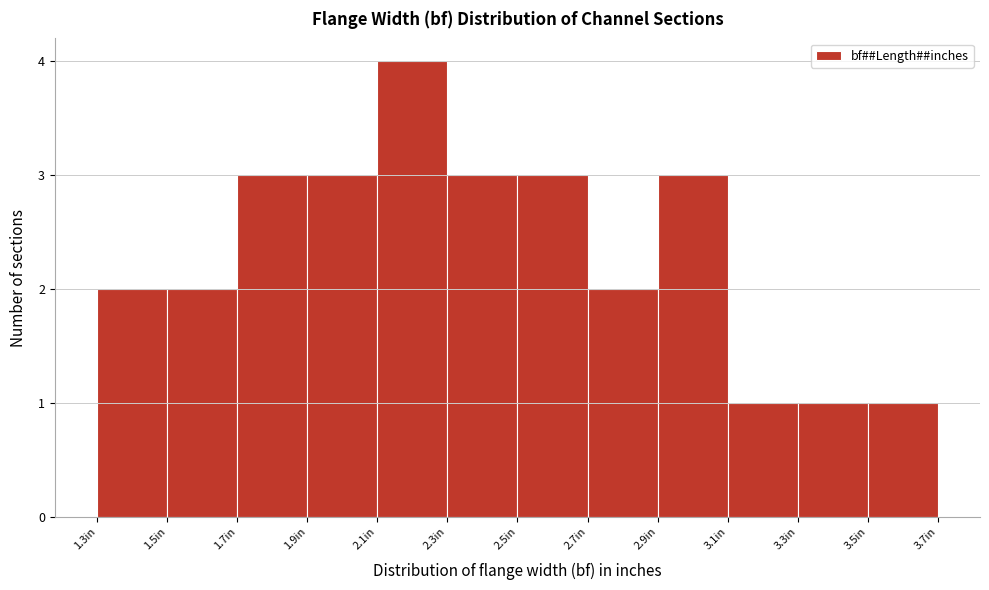

Reading left to right, list every bar in this chart as the range it spans on the x-axis followed by its height. The values are not printed on the chart, so give them approximately, as read against the axis.

1.3 to 1.5: 2
1.5 to 1.7: 2
1.7 to 1.9: 3
1.9 to 2.1: 3
2.1 to 2.3: 4
2.3 to 2.5: 3
2.5 to 2.7: 3
2.7 to 2.9: 2
2.9 to 3.1: 3
3.1 to 3.3: 1
3.3 to 3.5: 1
3.5 to 3.7: 1